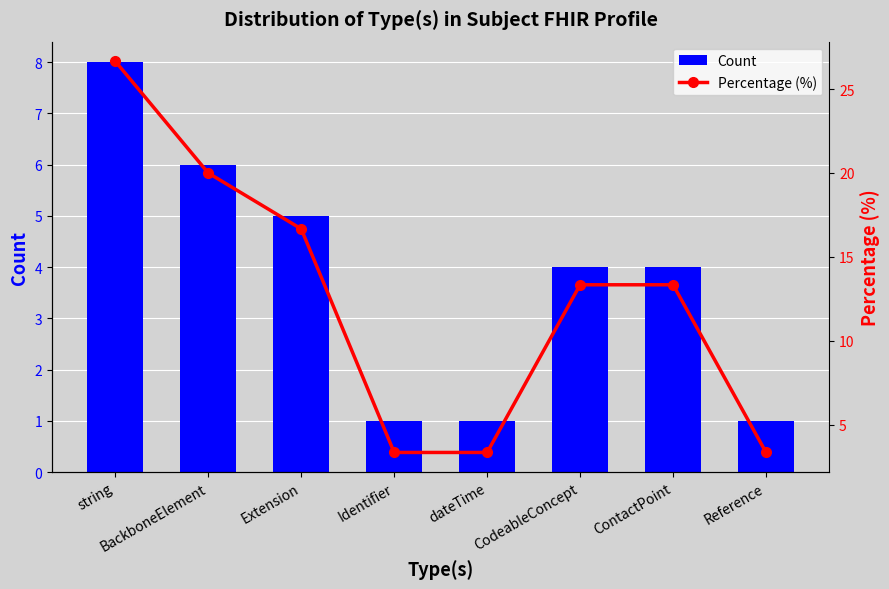

What is the label of the 1st bar from the left?

string